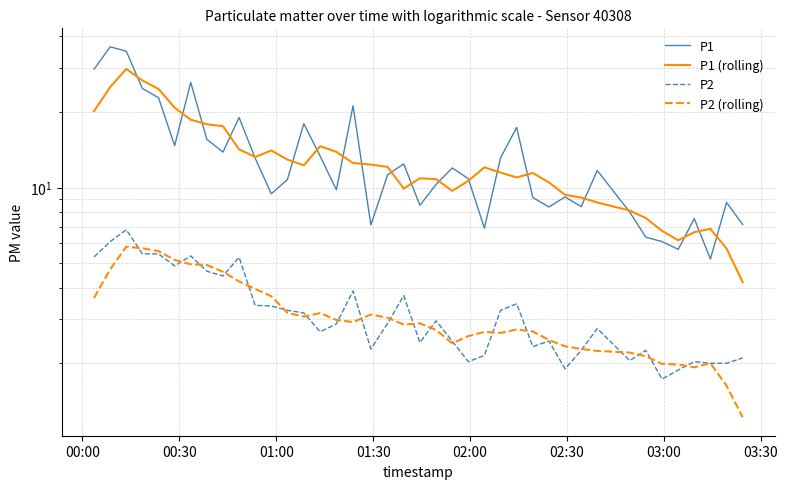

Which series has the largest range (max minus min)?

P1